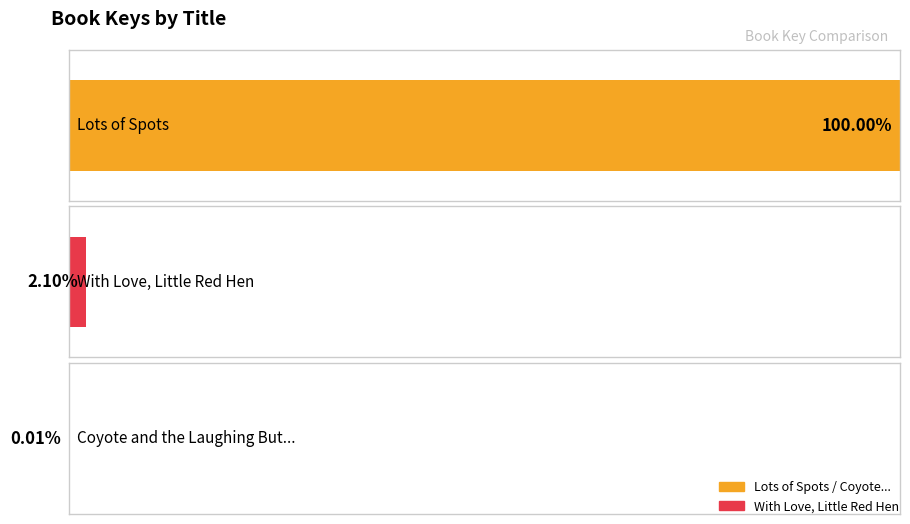

Reading right to left, transcribe all the data shown in this chart.

5940	1427426	68047968